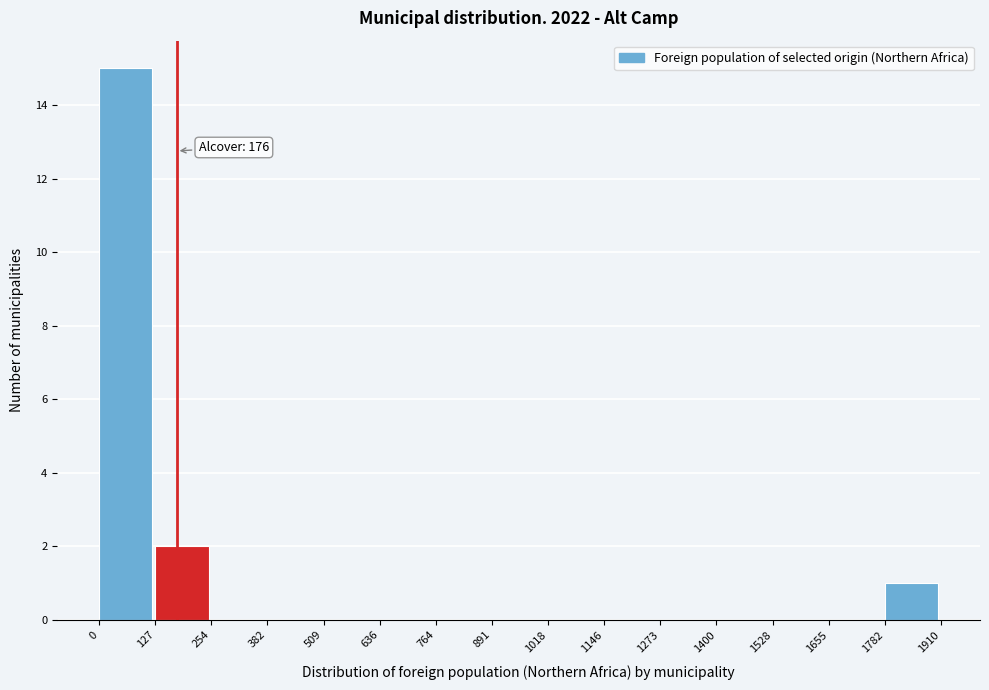

Over which range of the x-axis is the bar tallest?

0 to 127